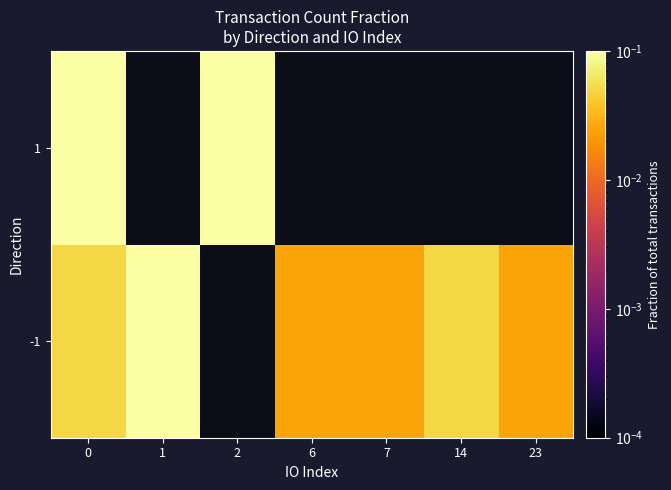

At which label is -1 closest to 0?

6